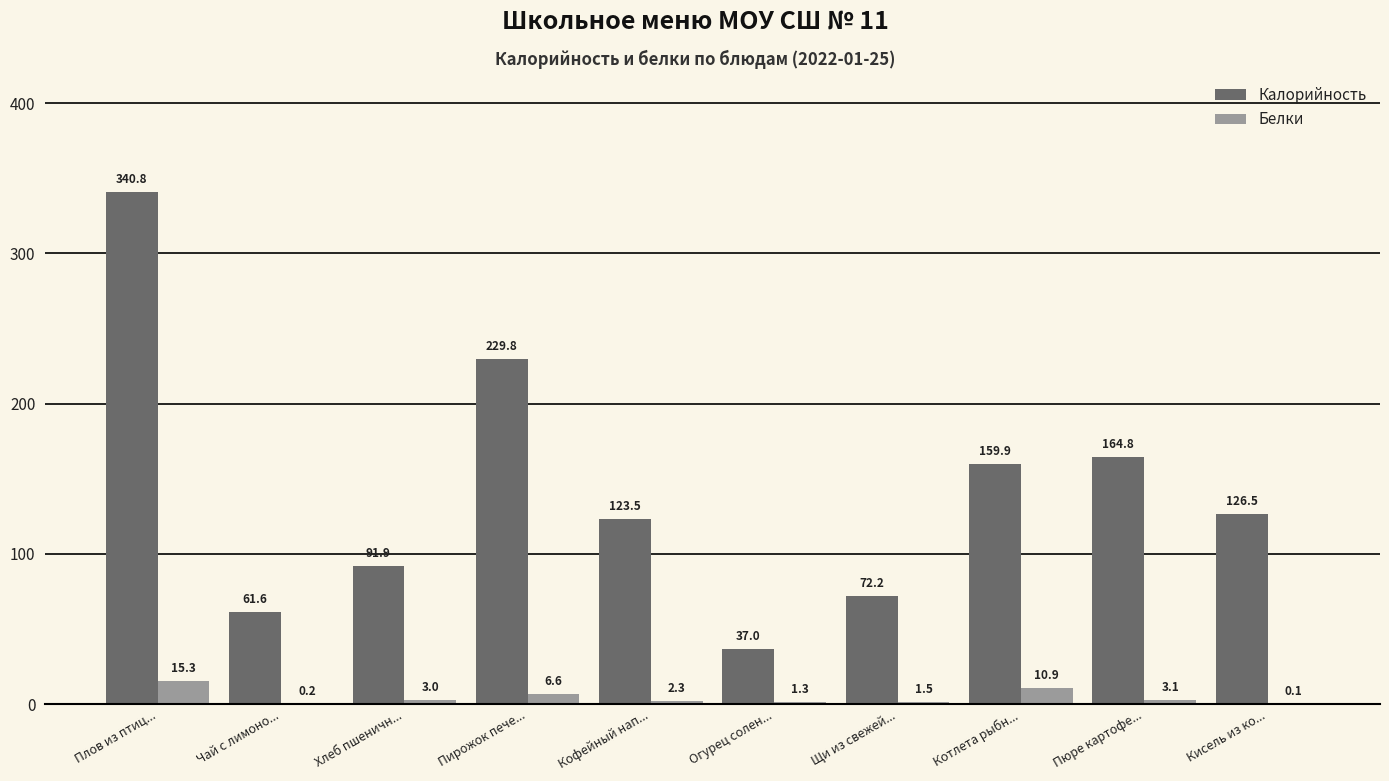

What is the maximum value shown in the chart?

340.8